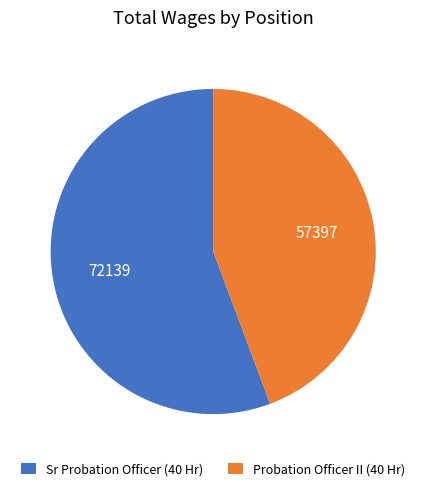

How many slices are in this pie chart?

2